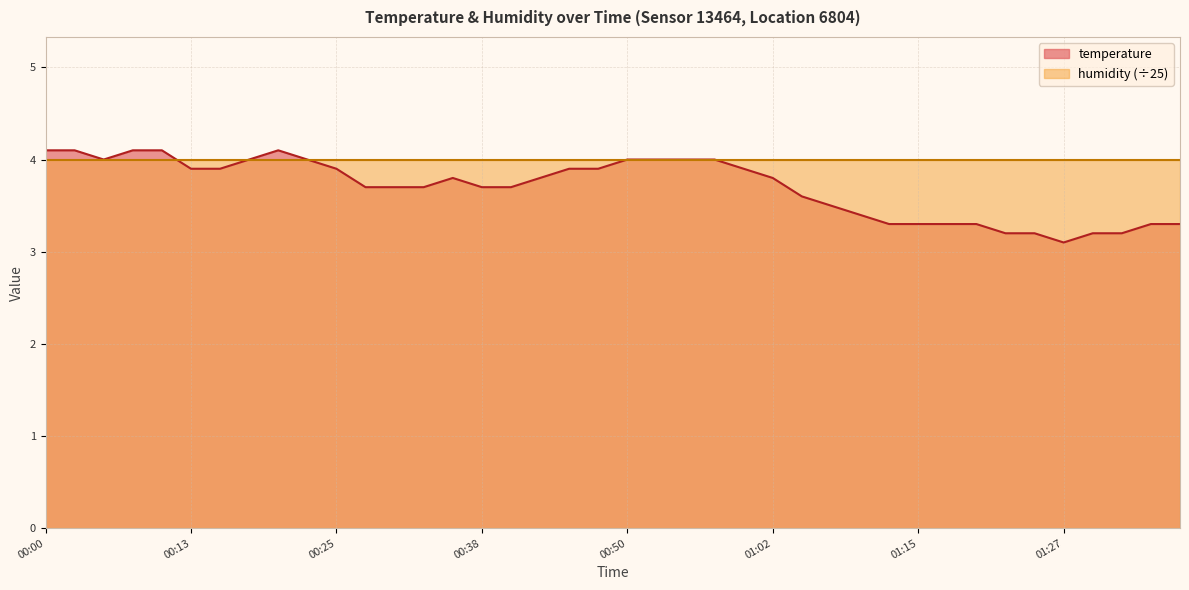

What is the average value?

3.7